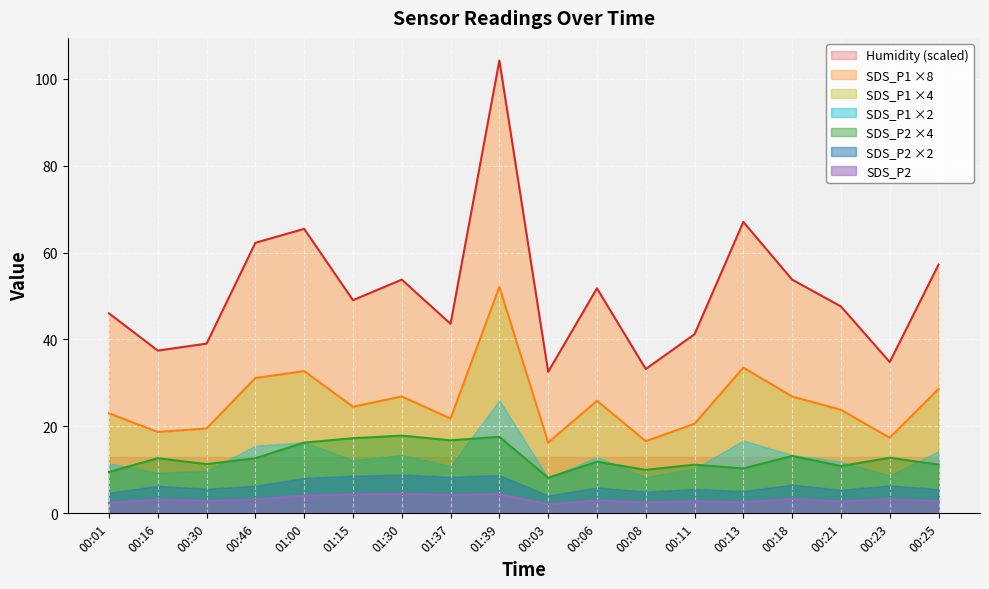

What value does the SDS_P1 series have at 01:00?

65.4